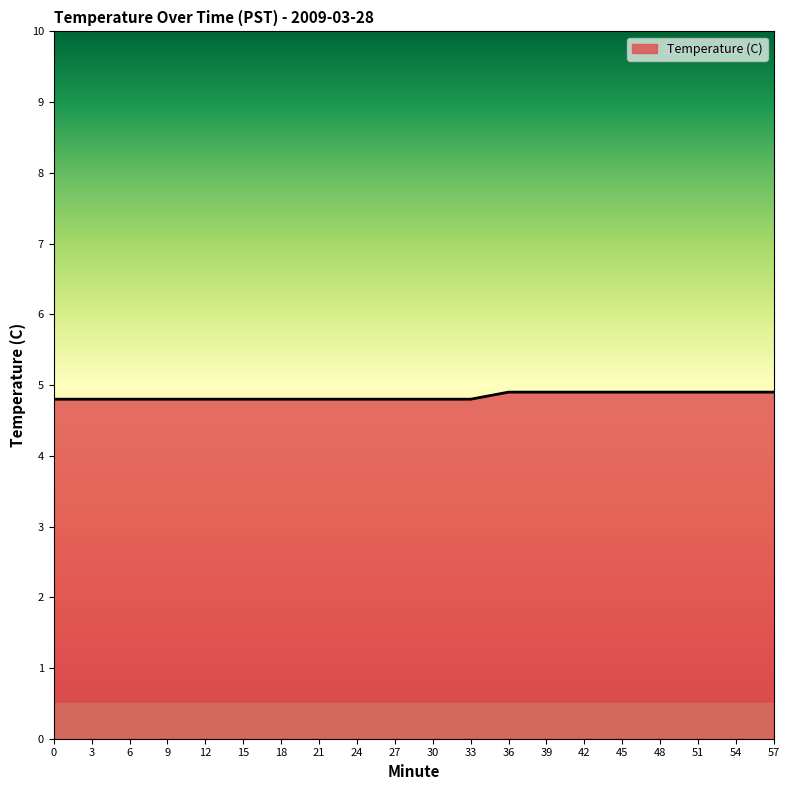

Reading right to left, transcribe all the data shown in this chart.

4.9	4.9	4.9	4.9	4.9	4.9	4.9	4.9	4.8	4.8	4.8	4.8	4.8	4.8	4.8	4.8	4.8	4.8	4.8	4.8